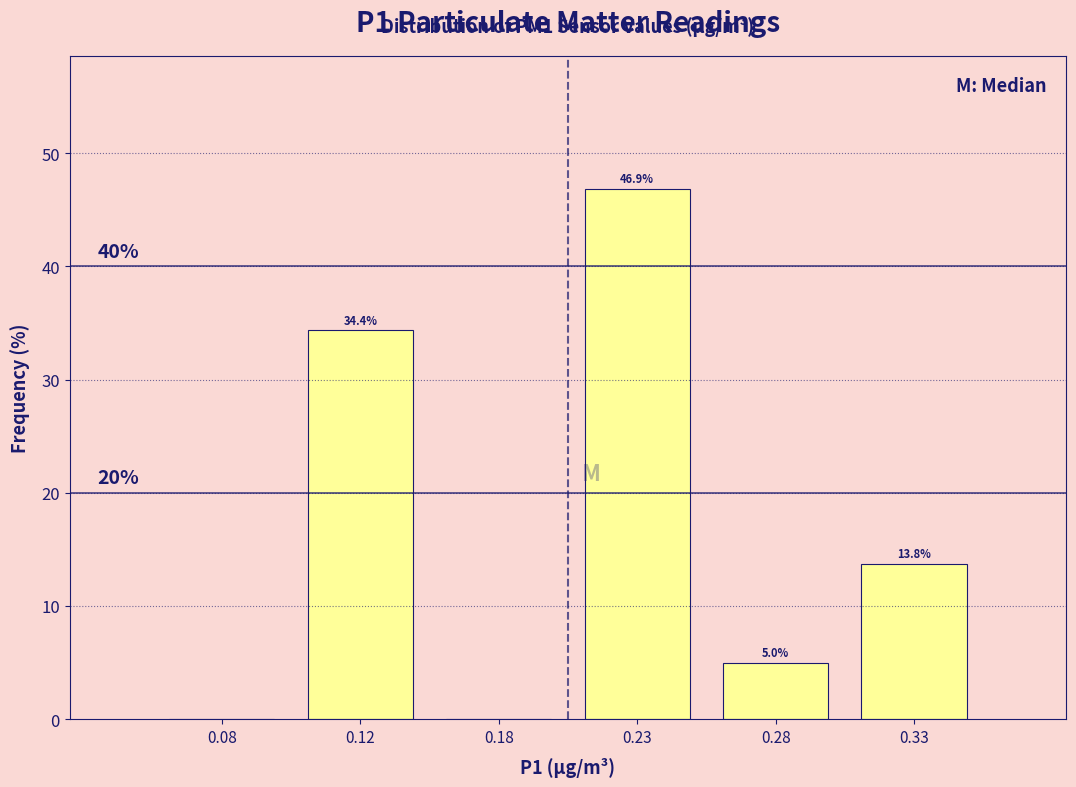

Reading left to right, what are all the values shown in this chart?

0.08=0.0	0.12=34.4	0.18=0.0	0.23=46.9	0.28=5.0	0.33=13.8